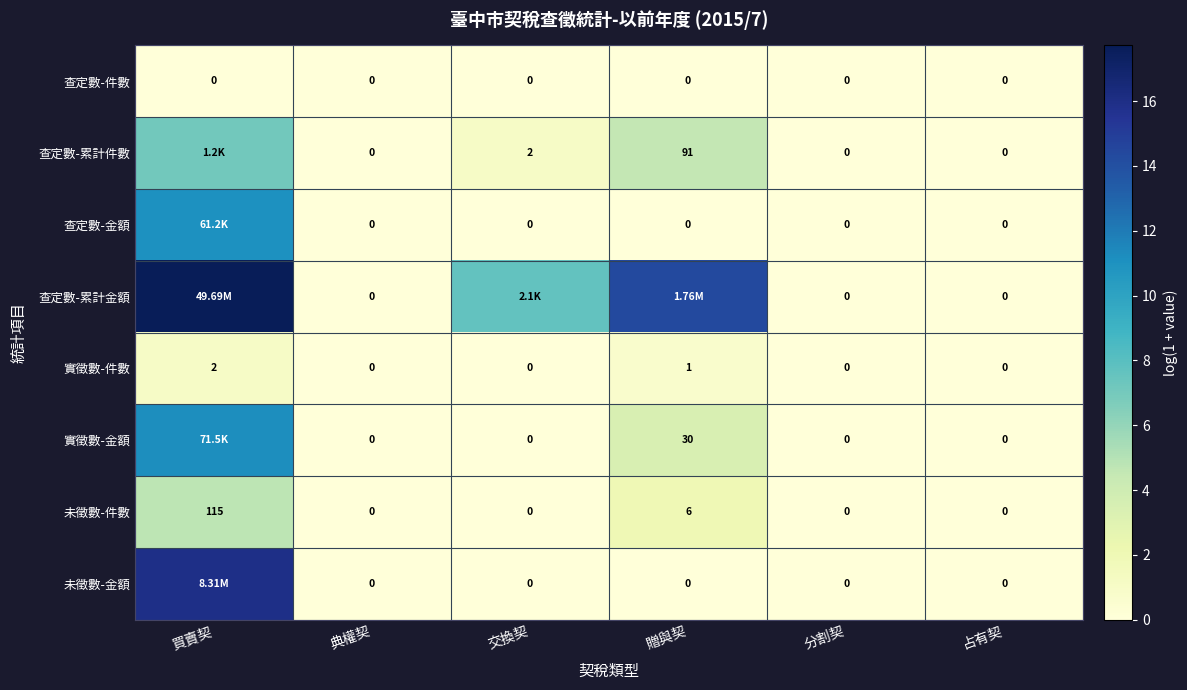

Where is 實徵數-件數 nearest to the value 1?

贈與契